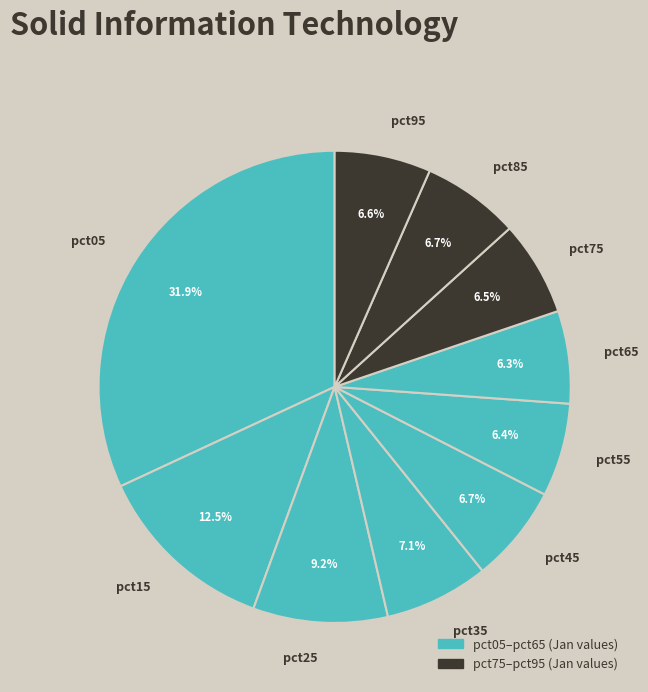

How many slices are in this pie chart?

10